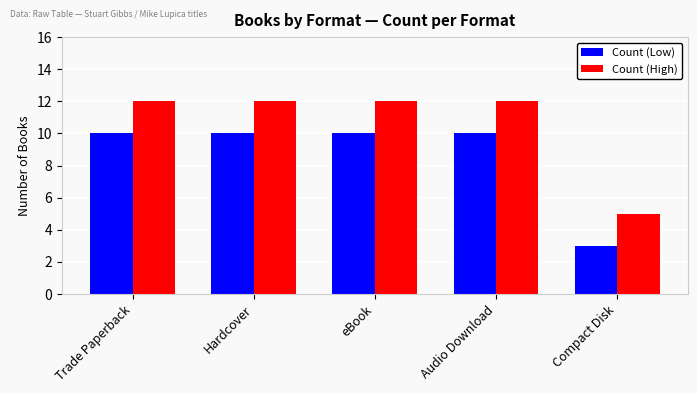

What is the average value of the Count (Low) series?

9